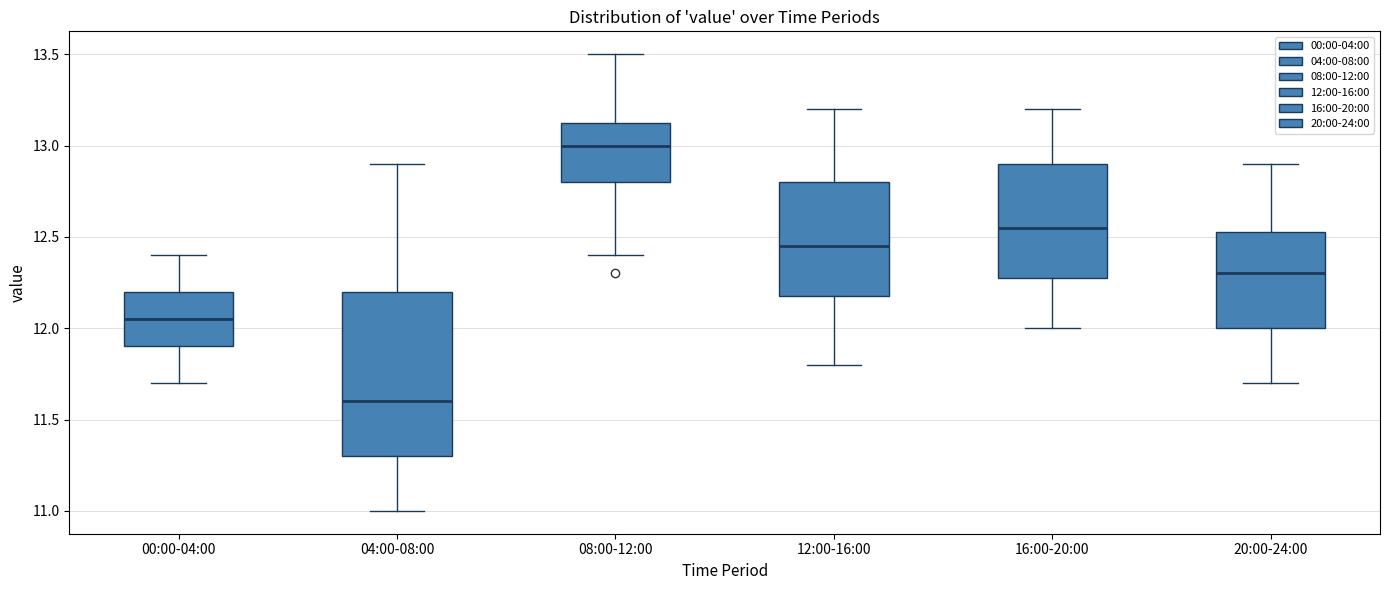

Reading left to right, transcribe this box plot: for each box, give where its median line is, the range the box spans, and where its two whiskers end, as read against the y-axis. The values are not printed on the chart, so give them approximately, as read against the axis.

00:00-04:00: median 12.05, box 11.90 to 12.20, whiskers 11.70 to 12.40
04:00-08:00: median 11.60, box 11.30 to 12.20, whiskers 11.00 to 12.90
08:00-12:00: median 13.00, box 12.80 to 13.15, whiskers 12.40 to 13.50
12:00-16:00: median 12.45, box 12.20 to 12.80, whiskers 11.80 to 13.20
16:00-20:00: median 12.55, box 12.30 to 12.90, whiskers 12.00 to 13.20
20:00-24:00: median 12.30, box 12.00 to 12.55, whiskers 11.70 to 12.90